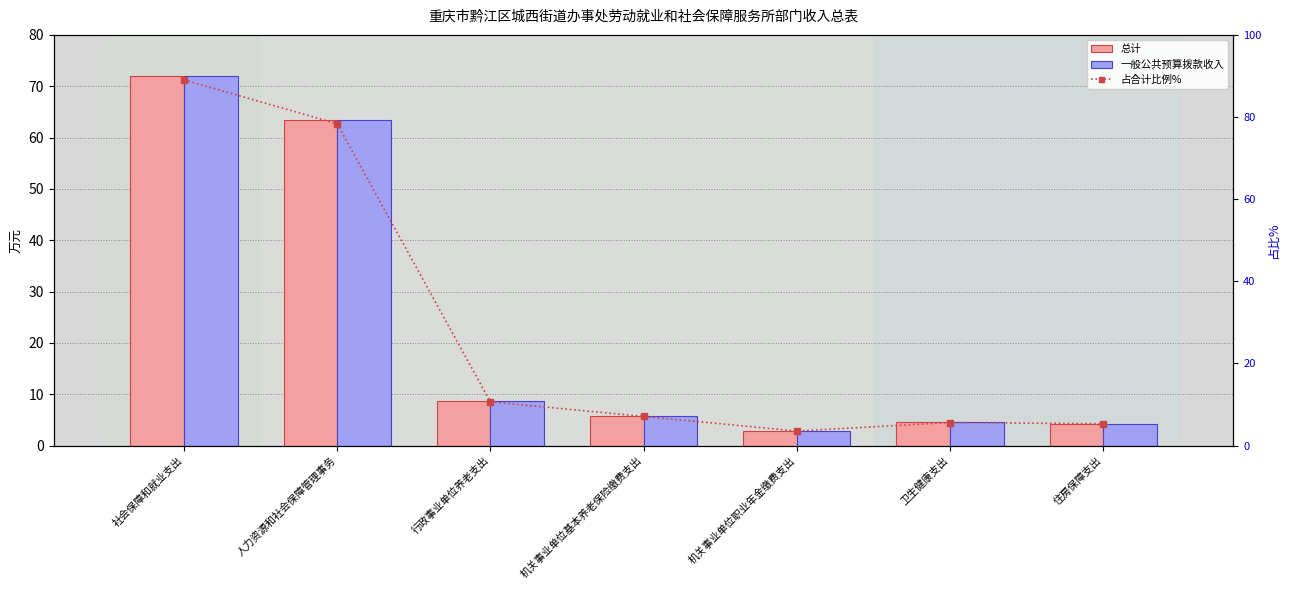

What is the average value of the 总计 series?

23.1